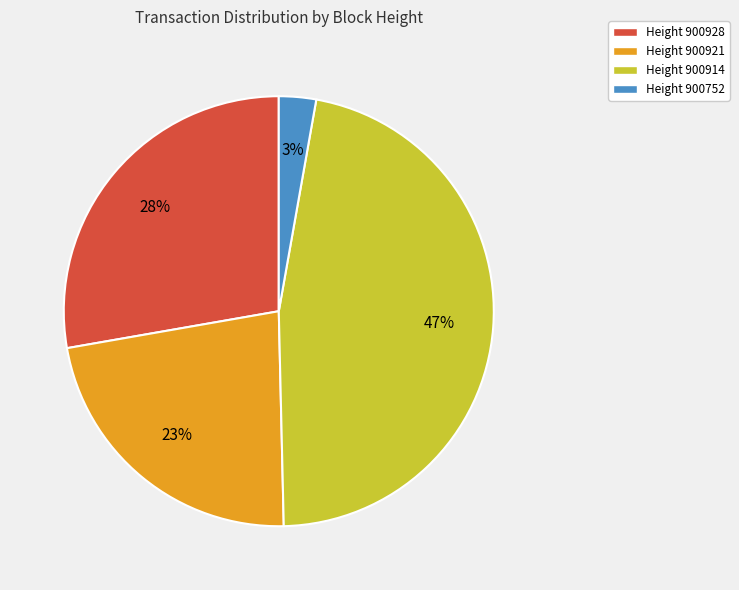

To the nearest percent, what is the difference between the largest and smallest slice percentages?

44%